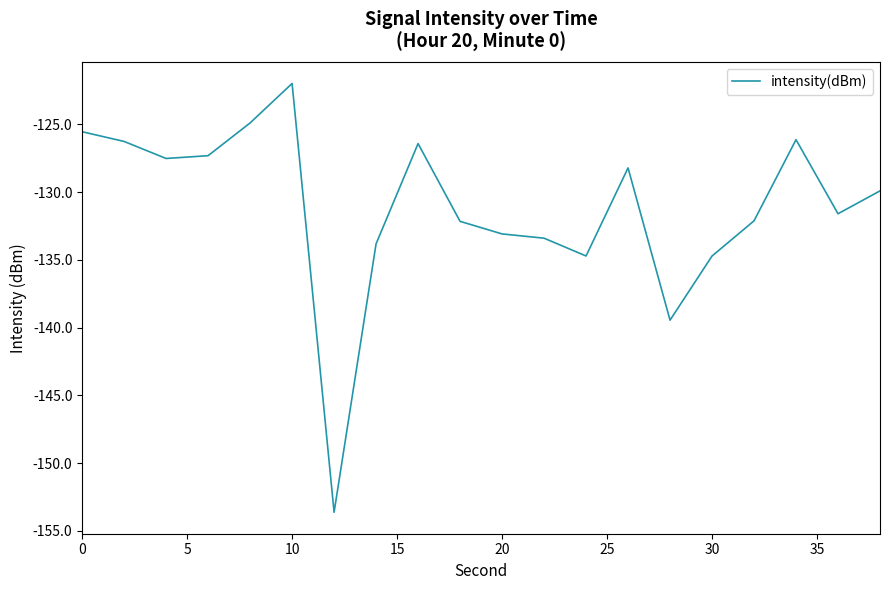

What is the difference between the maximum and minimum values?

31.6